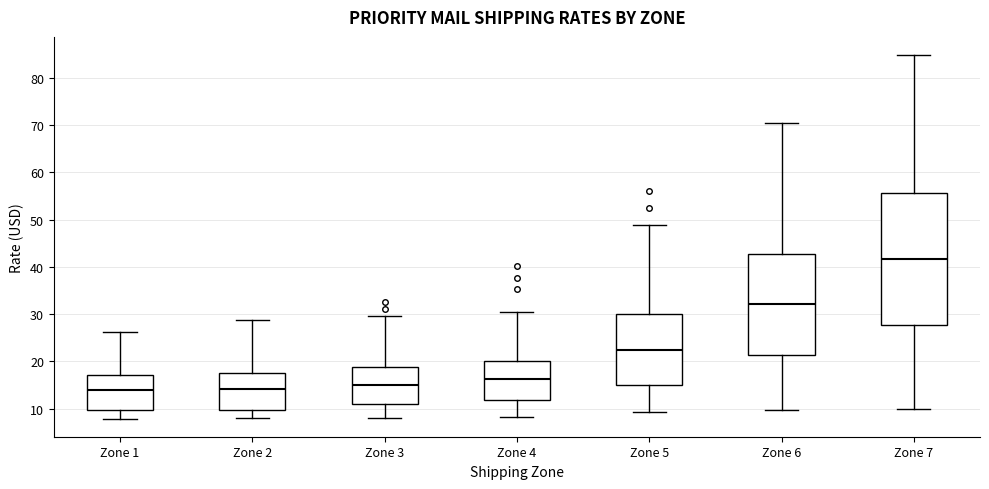

Reading left to right, transcribe this box plot: for each box, give where its median line is, the range the box spans, and where its two whiskers end, as read against the y-axis. The values are not printed on the chart, so give them approximately, as read against the axis.

Zone 1: median 14, box 10 to 17, whiskers 8 to 26
Zone 2: median 14, box 10 to 18, whiskers 8 to 29
Zone 3: median 15, box 11 to 19, whiskers 8 to 30
Zone 4: median 16, box 12 to 20, whiskers 8 to 31
Zone 5: median 22, box 15 to 30, whiskers 9 to 49
Zone 6: median 32, box 21 to 43, whiskers 10 to 70
Zone 7: median 42, box 28 to 56, whiskers 10 to 85